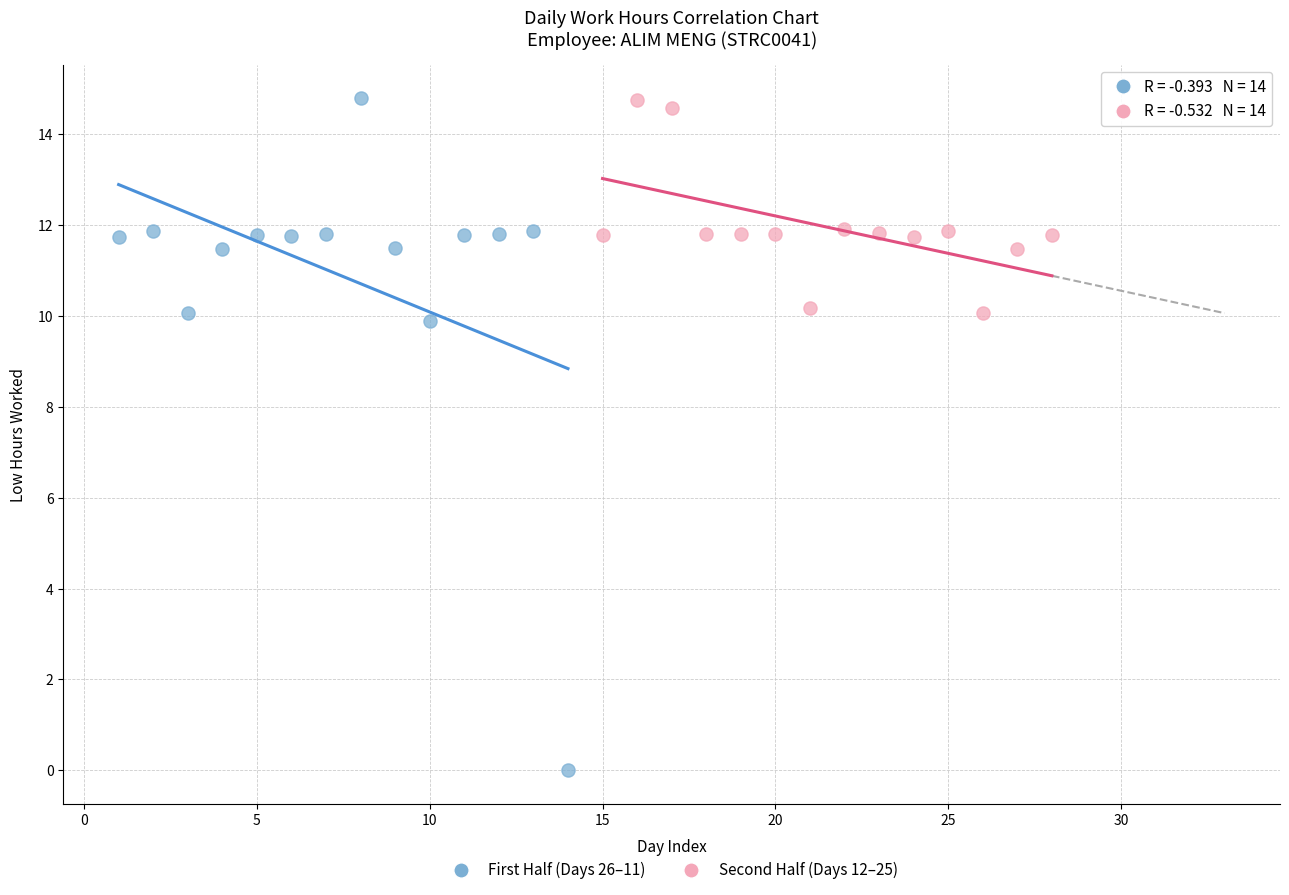

Which series reaches the minimum Y coordinate?

First Half (Days 26–11)